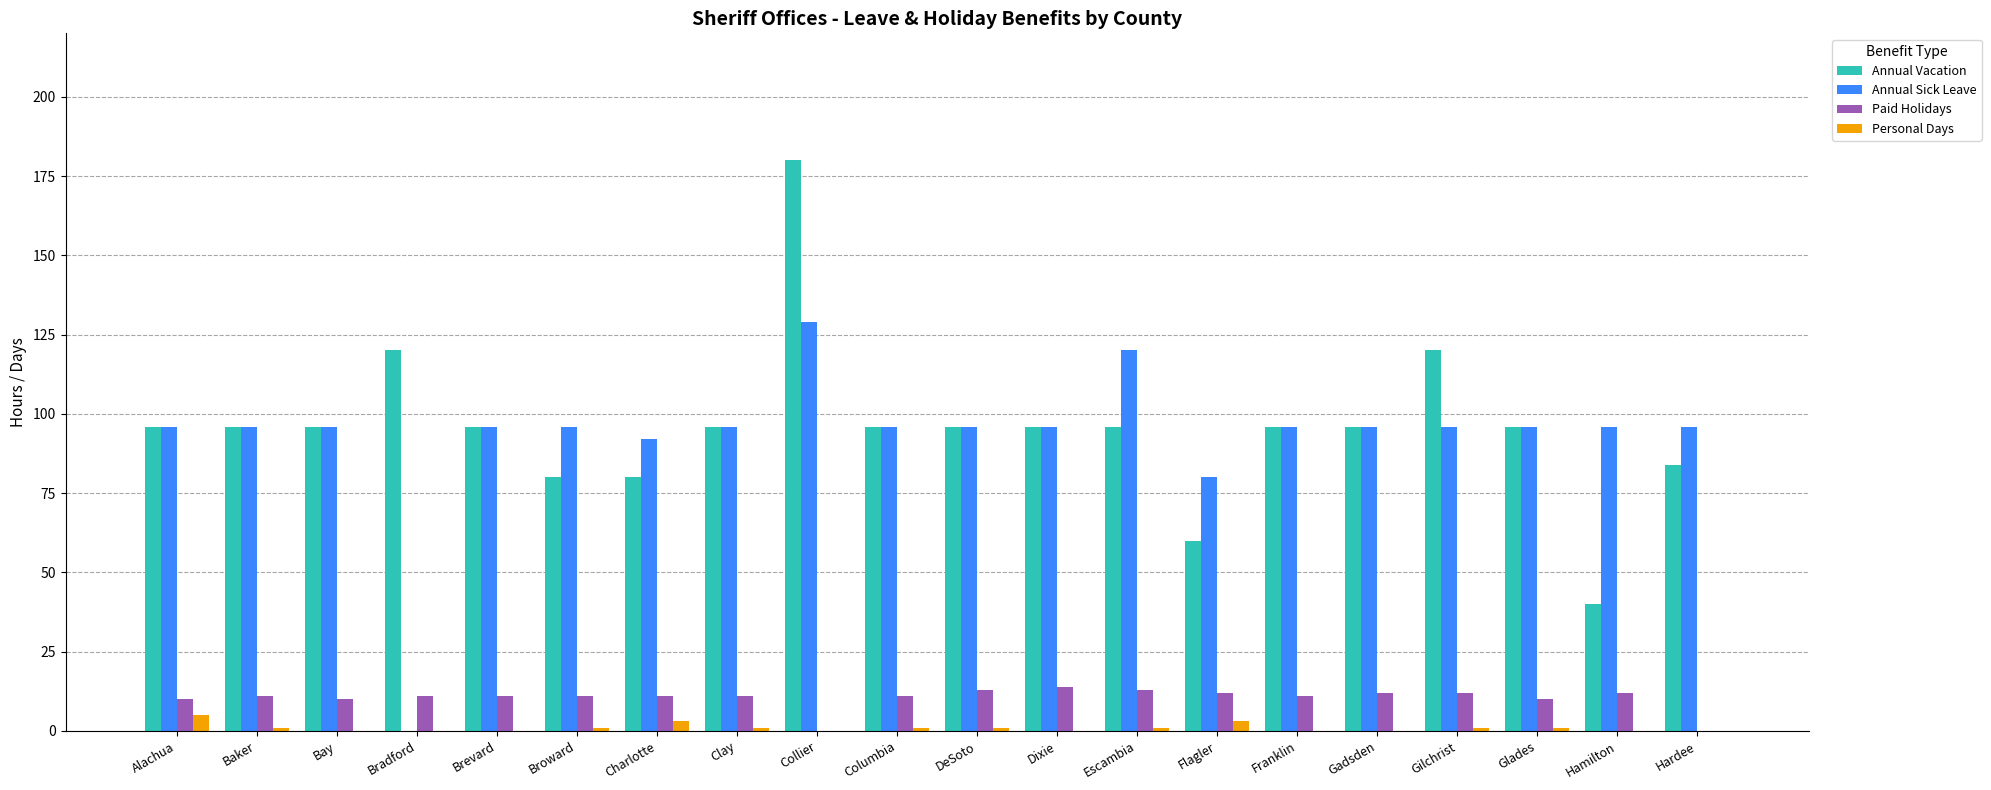

What is the maximum value shown in the chart?

180